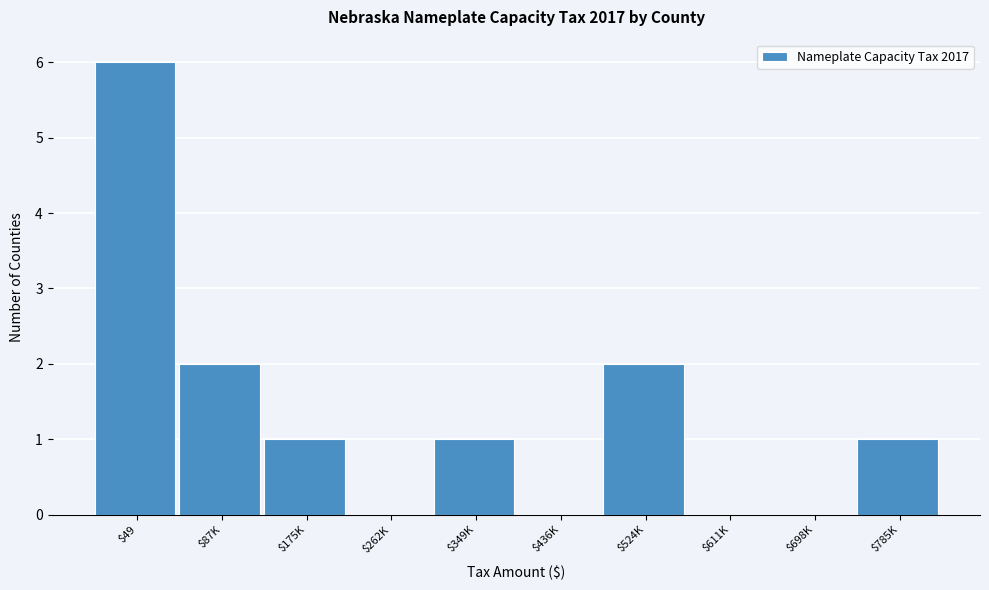

Is it true that the value at $785K is 1?

True